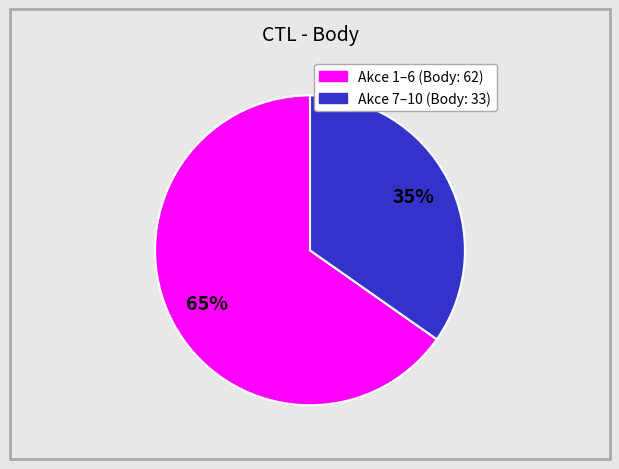

How many slices are in this pie chart?

2